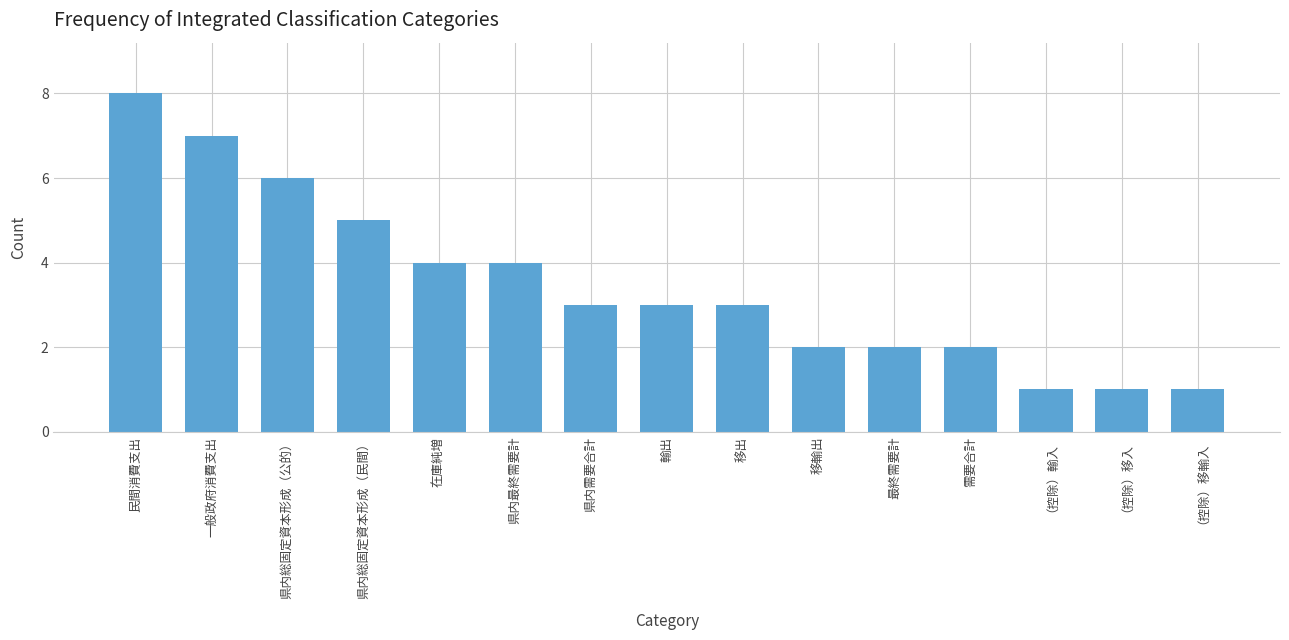

What is the minimum value shown in the chart?

1